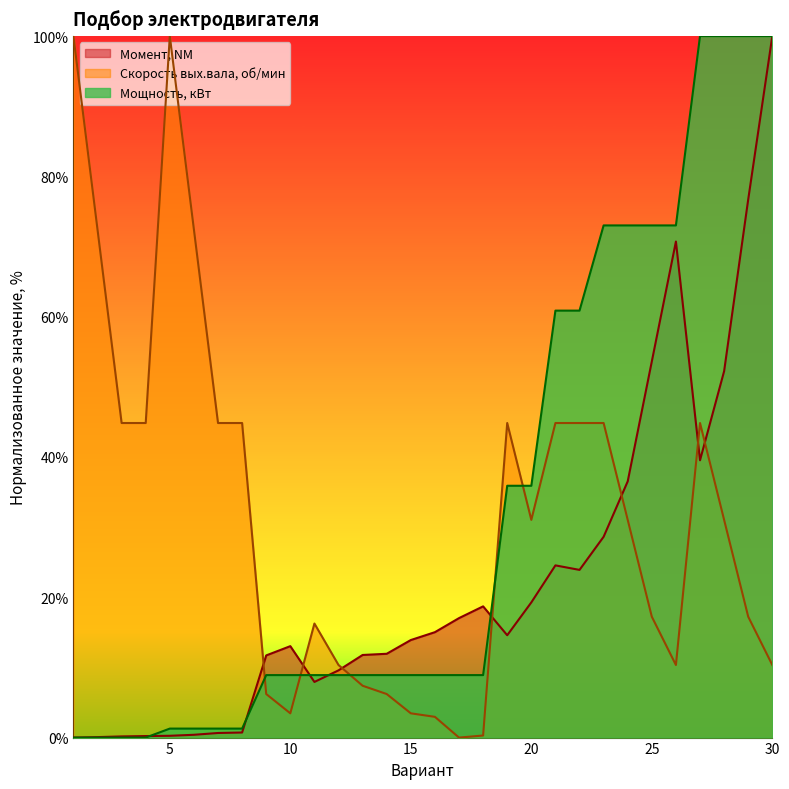

Reading left to right, what are all the values shown in this chart?

Мощность, кВт: 0.0	0.0	0.0	0.0	1.3	1.3	1.3	1.3	8.9	8.9	8.9	8.9	8.9	8.9	8.9	8.9	8.9	8.9	35.9	35.9	60.9	60.9	73.0	73.0	73.0	73.0	100.0	100.0	100.0	100.0
Скорость вых.вала, об/мин: 100.0	72.4	44.8	44.8	100.0	72.4	44.8	44.8	6.2	3.5	16.3	10.3	7.4	6.2	3.5	3.0	0.0	0.3	44.8	31.0	44.8	44.8	44.8	31.0	17.2	10.3	44.8	31.0	17.2	10.3
Момент, NМ: 0.0	0.1	0.2	0.2	0.3	0.4	0.7	0.7	11.7	13.0	7.9	9.6	11.8	11.9	13.9	15.0	17.0	18.7	14.6	19.3	24.5	23.9	28.6	36.5	53.6	70.7	39.5	52.2	76.7	100.0